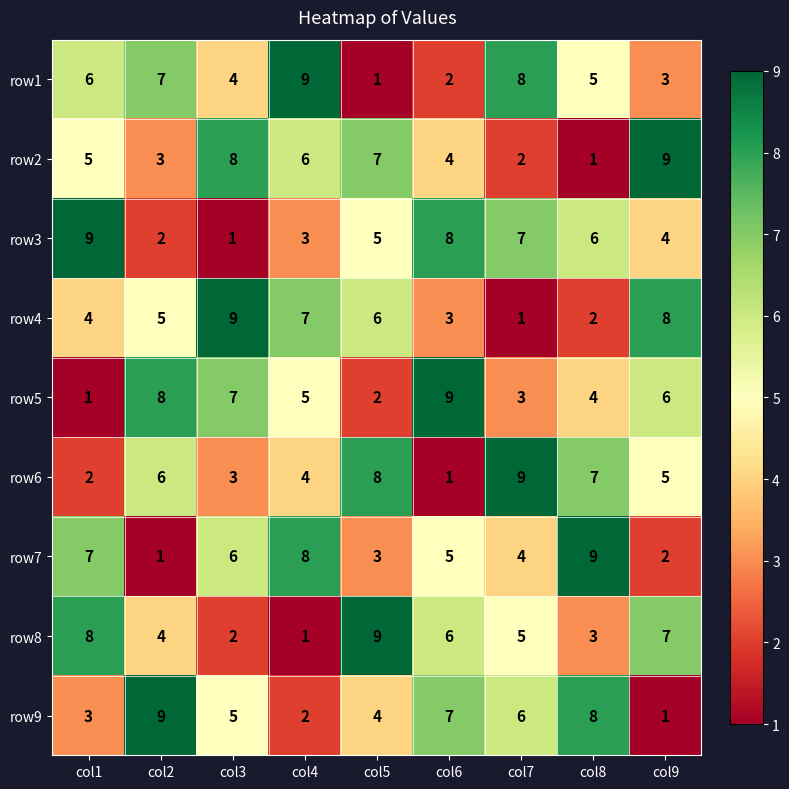

What is the spread (max minus min) of values at col4?

8